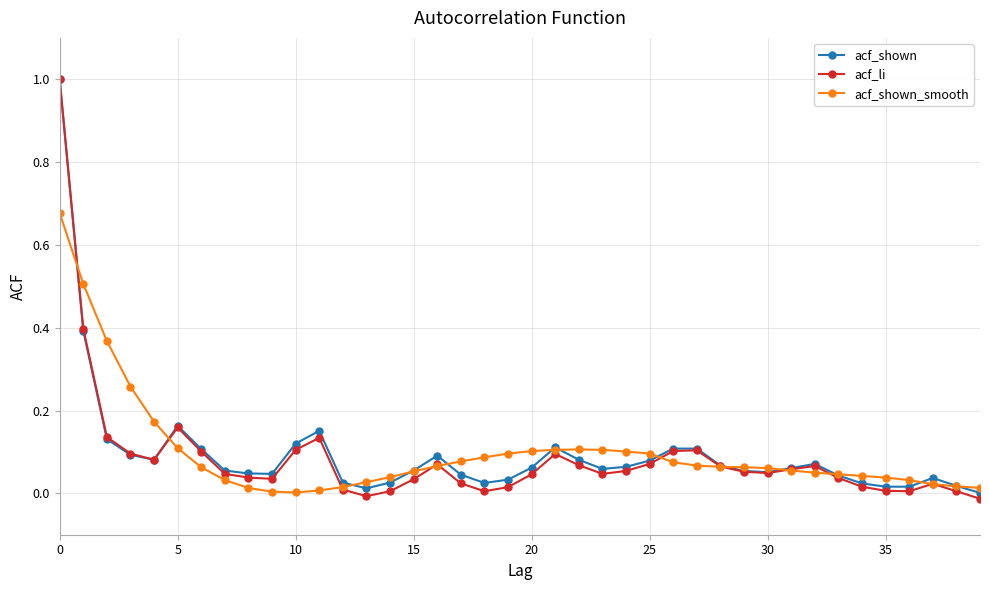

What are all the series names shown in the legend?

acf_shown, acf_li, acf_shown_smooth